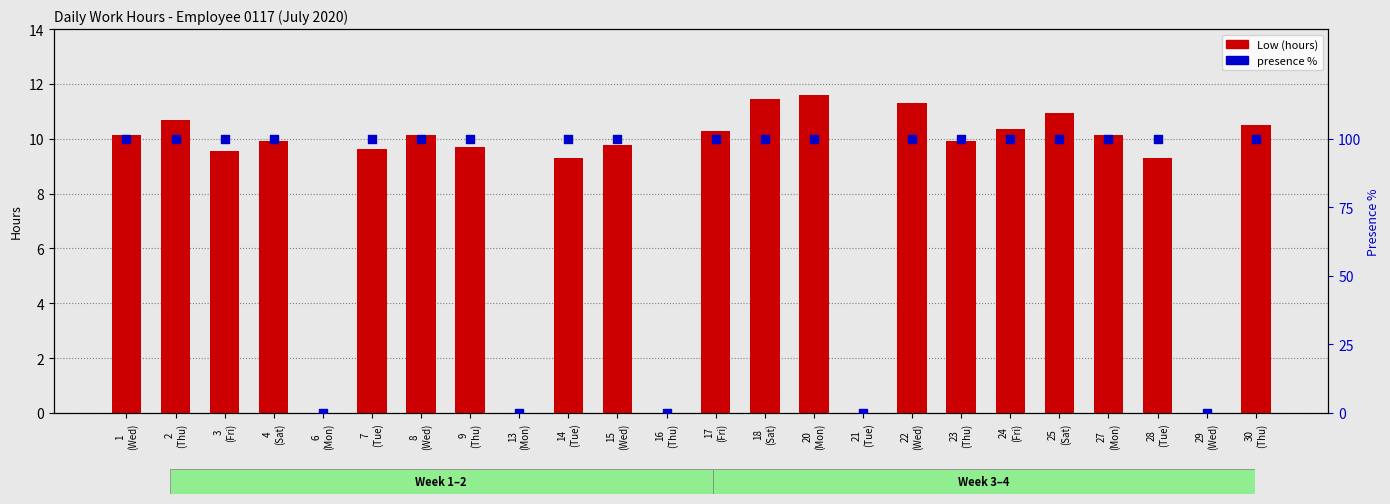

Which series contains the lowest Y value?

Low (hours)